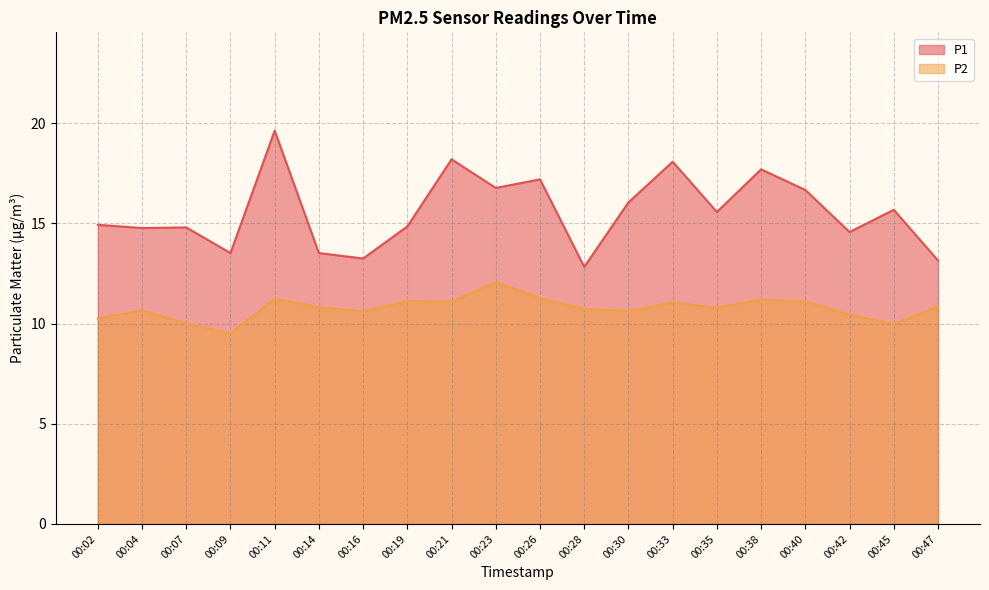

What is the minimum value for P2?

9.5